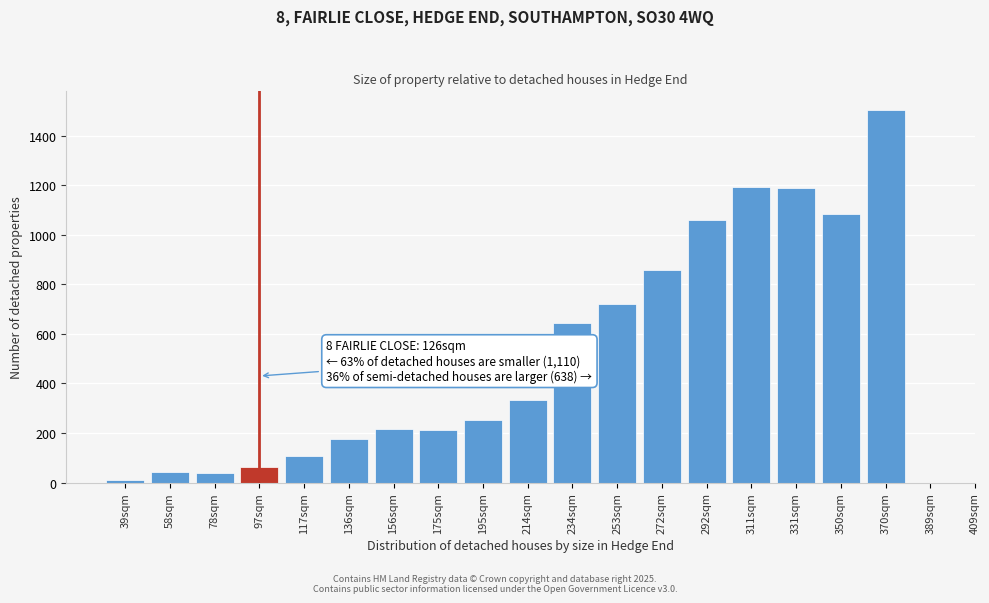

Where is the data nearest to the value 756?

253sqm